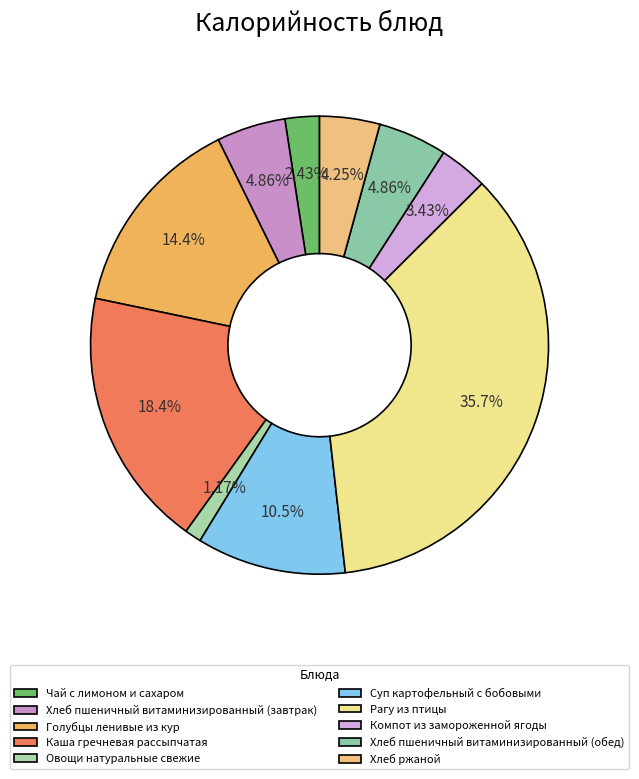

Does Хлеб ржаной represent more than half of the total?

No